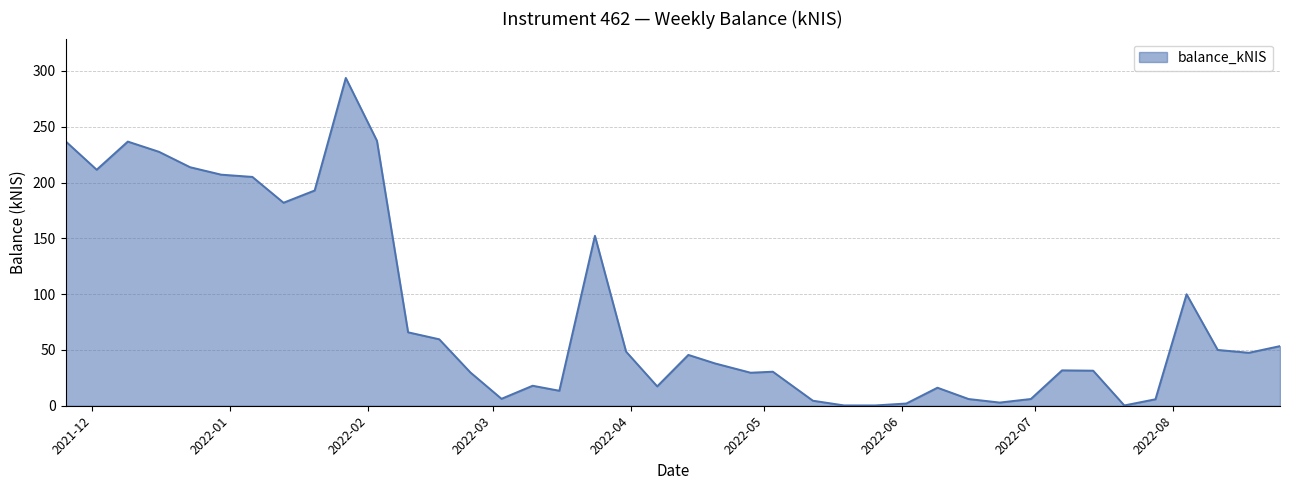

What is the difference between the maximum and minimum values?

293.4